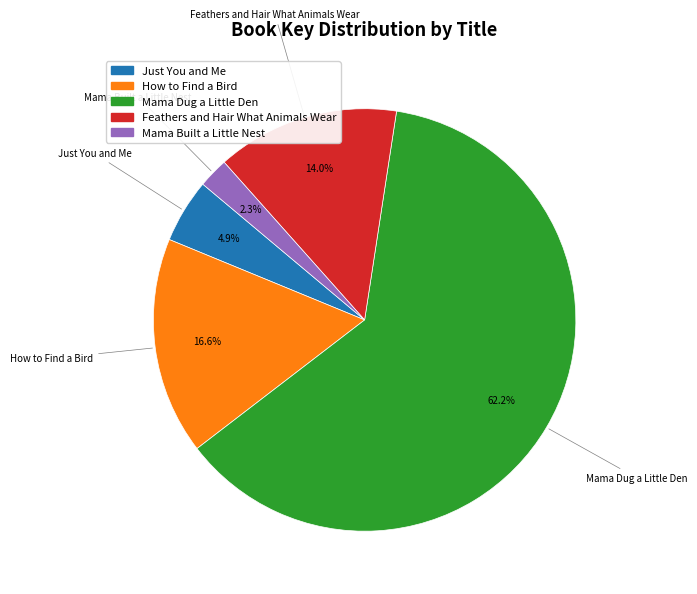

To the nearest percent, what is the combined percentage of Just You and Me and How to Find a Bird?

22%